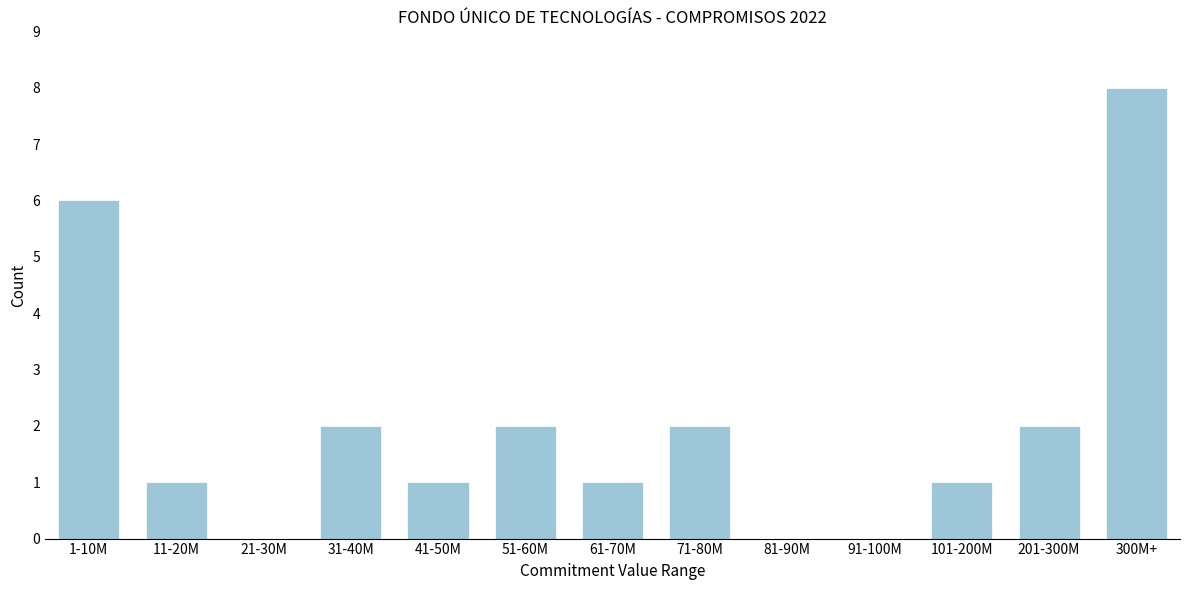

Reading left to right, list all the values displayed in this chart.

1-10M=6	11-20M=1	21-30M=0	31-40M=2	41-50M=1	51-60M=2	61-70M=1	71-80M=2	81-90M=0	91-100M=0	101-200M=1	201-300M=2	300M+=8